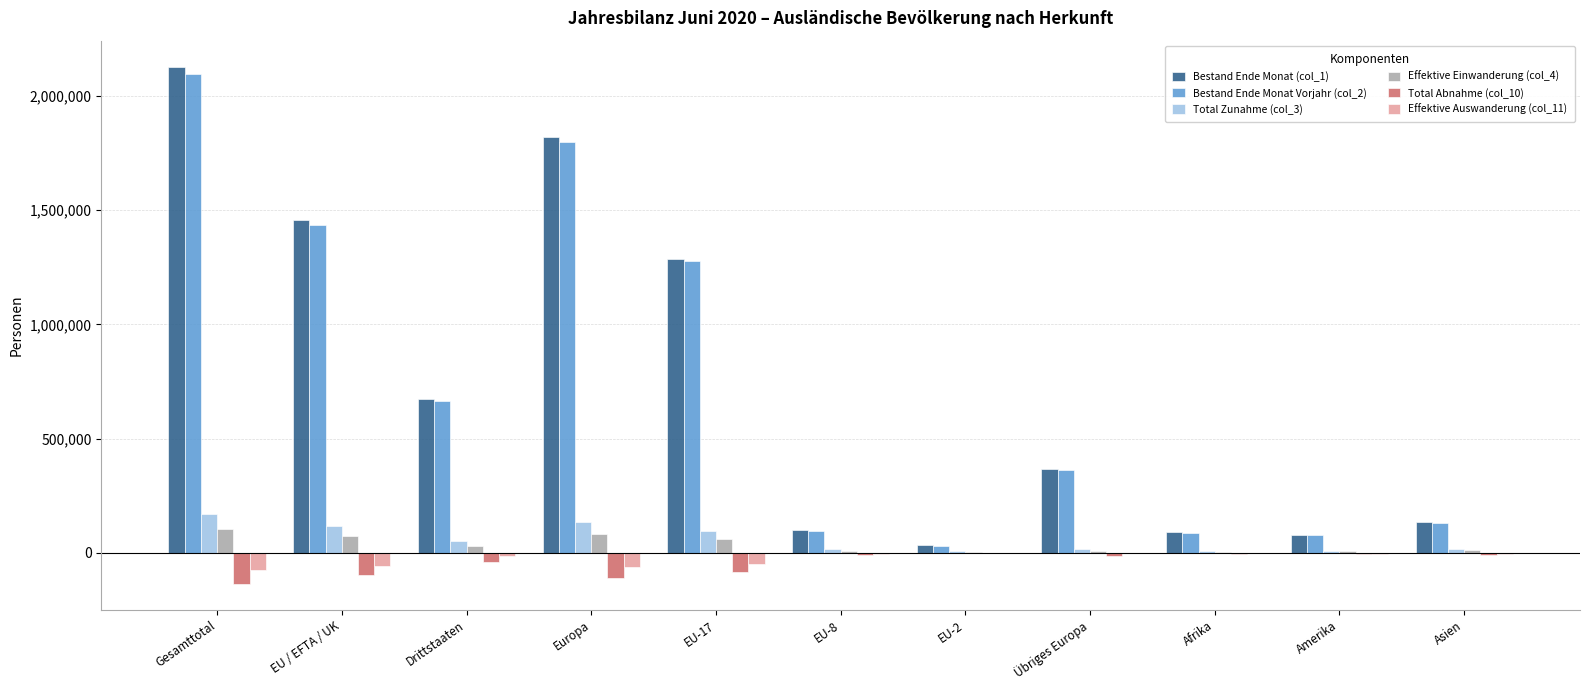

What is the difference between the Bestand Ende Monat Vorjahr (col_2) values at Asien and Amerika?

52519